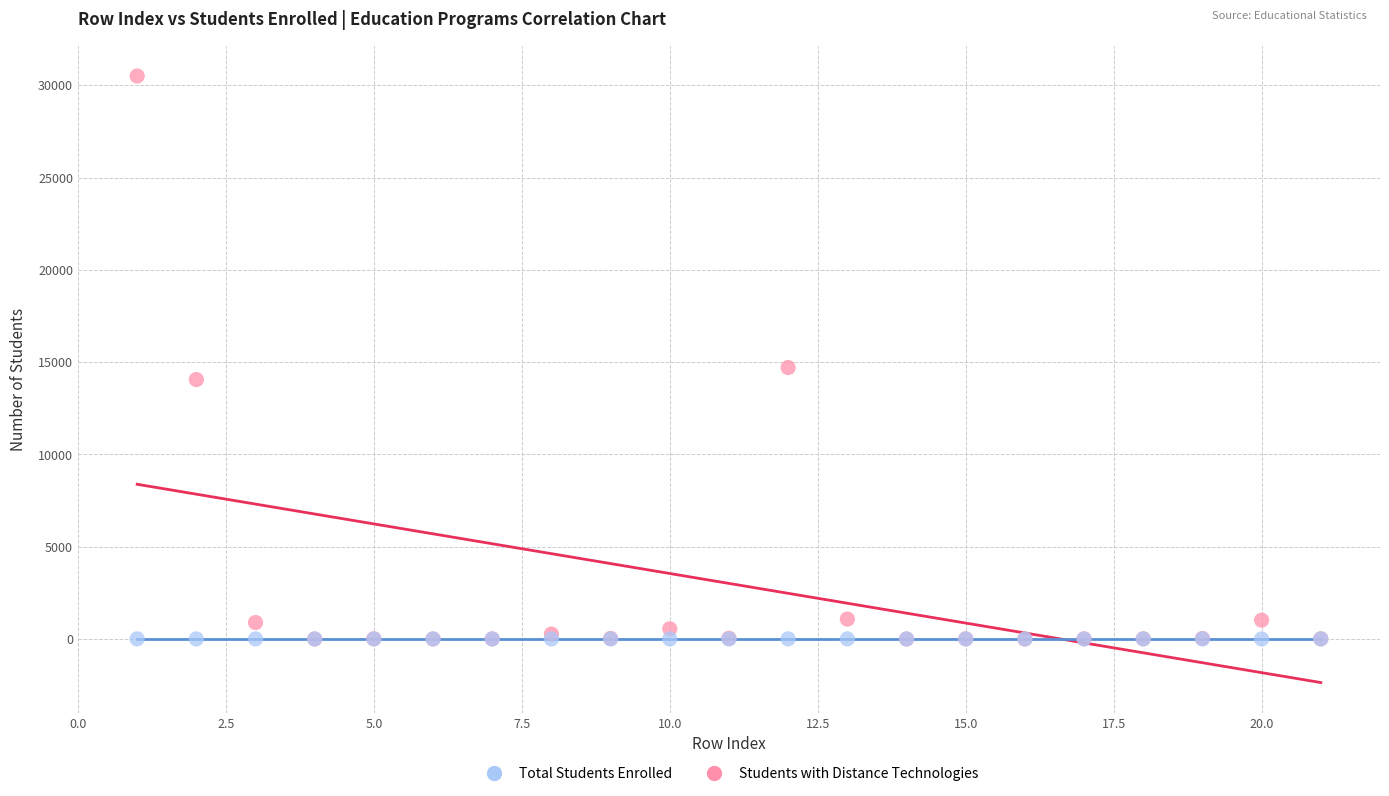

In the Total Students Enrolled series, what Y value is closest to 15250?

14704